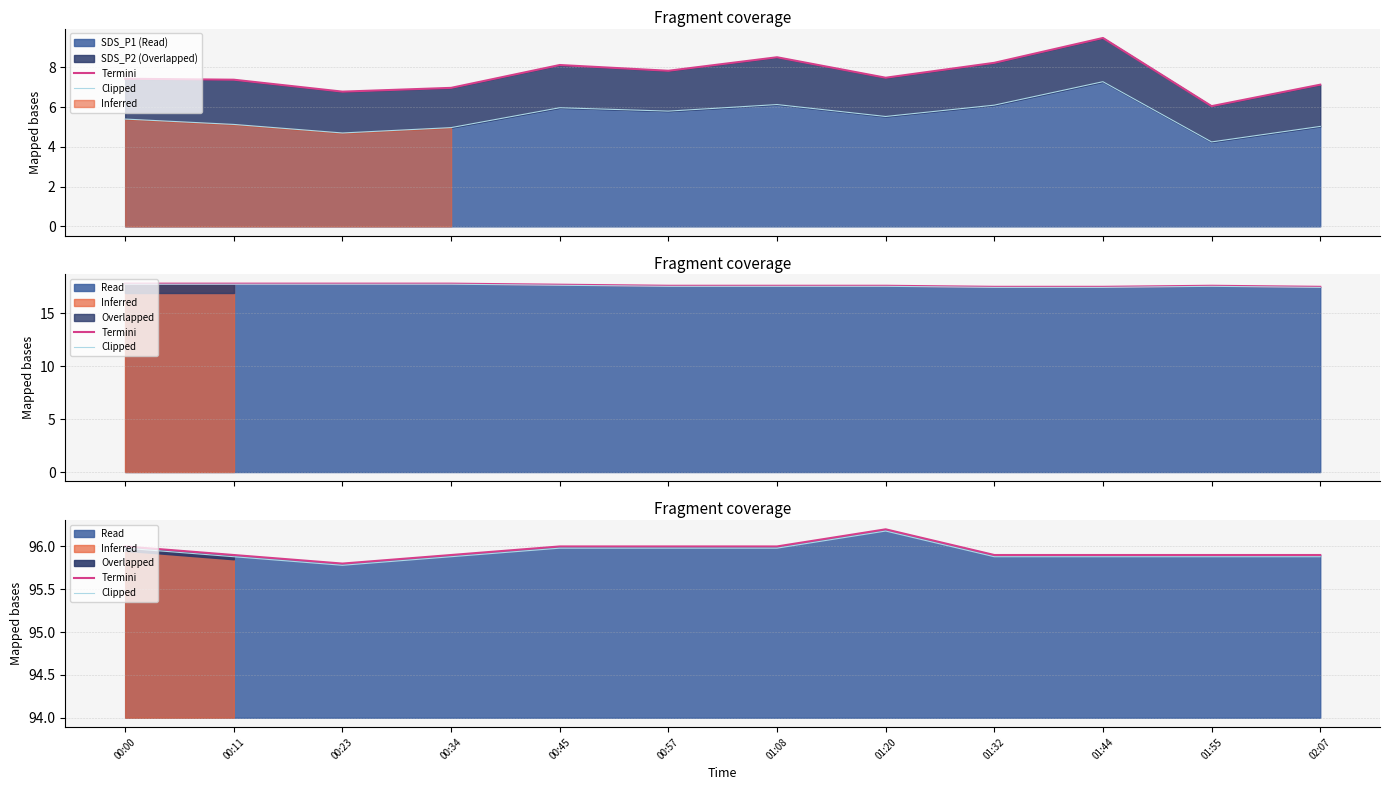

How many lines are shown in the chart?

2